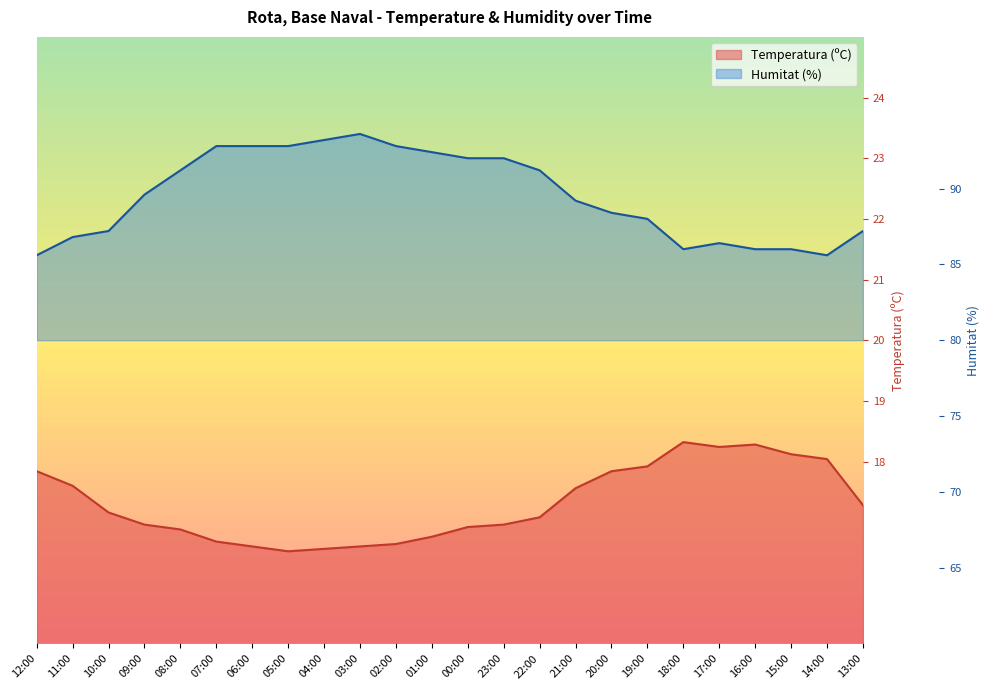

What is the label of the 11th point from the left?

02:00